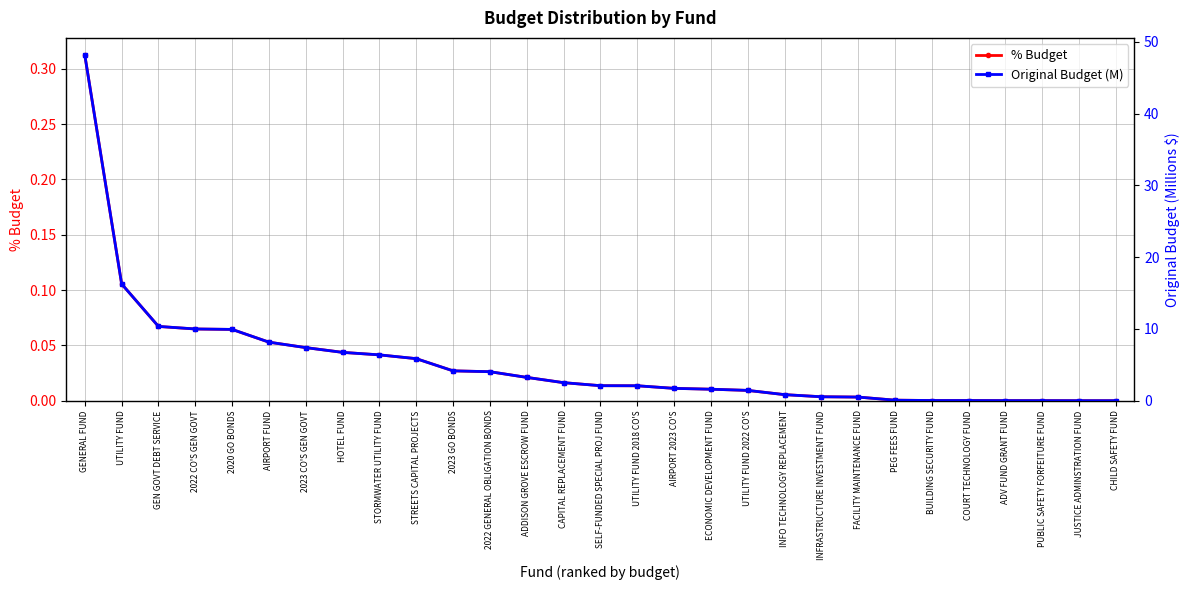

True or false: % Budget and Original Budget (M) cross at least once.

False